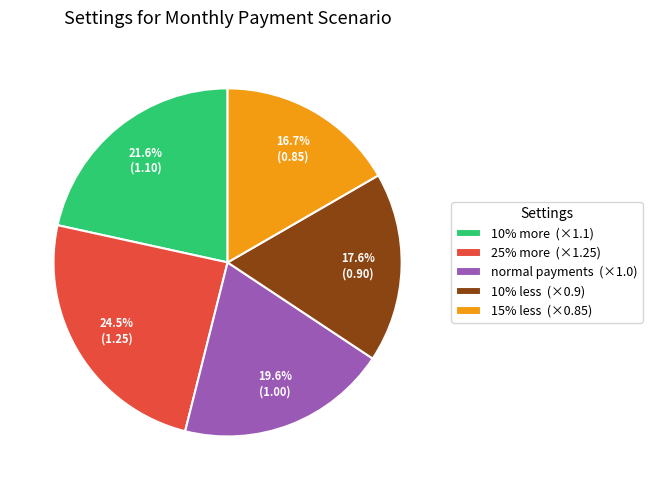

To the nearest percent, what is the difference between the largest and smallest slice percentages?

8%